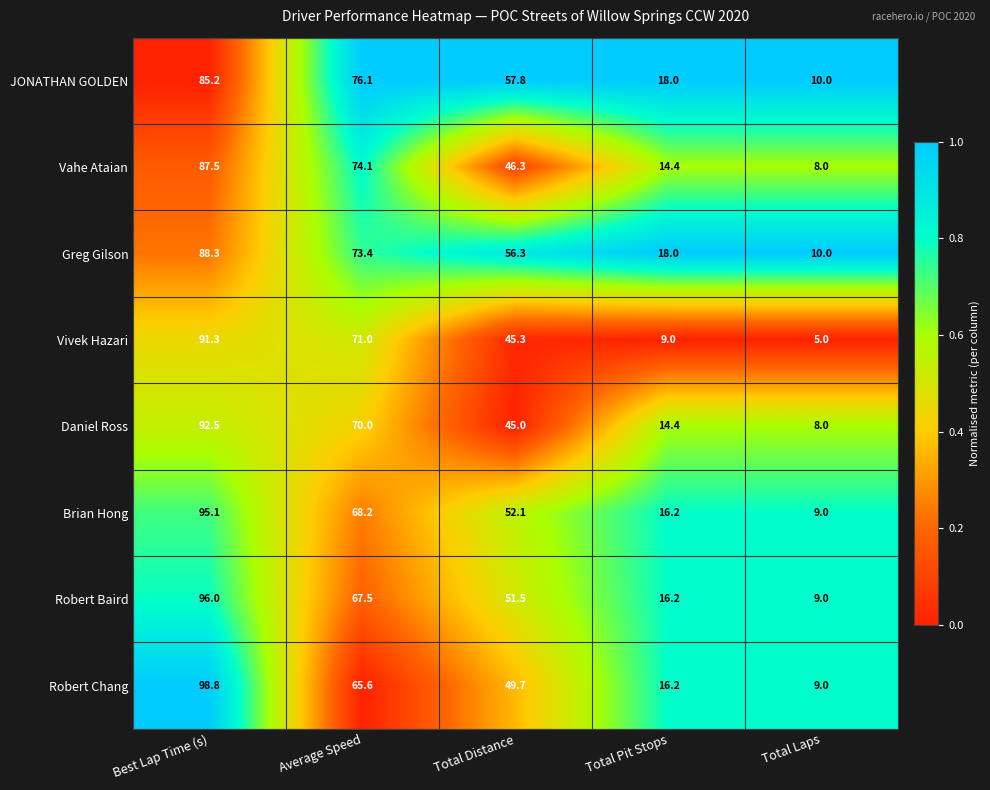

What is the lowest value of the Robert Baird series?

9.0